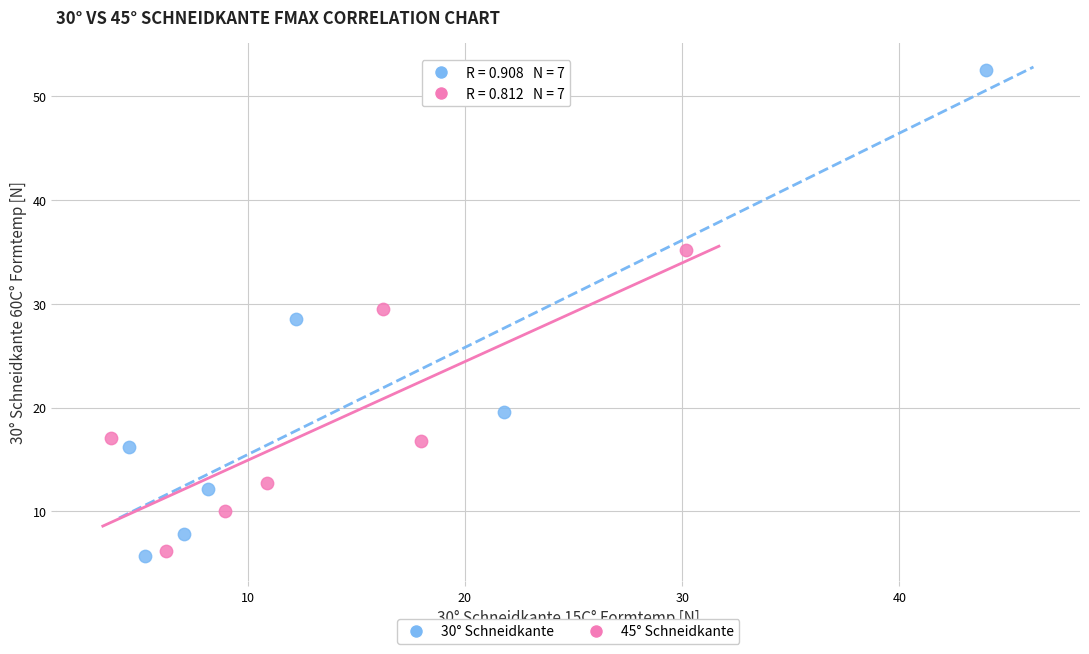

Which series contains the highest Y value?

30° Schneidkante